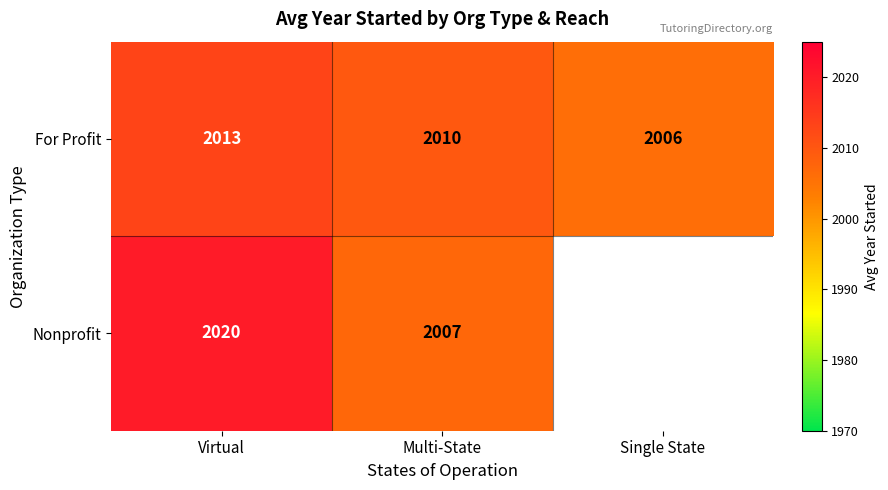

What is the difference between the highest and lowest values at Virtual?

7